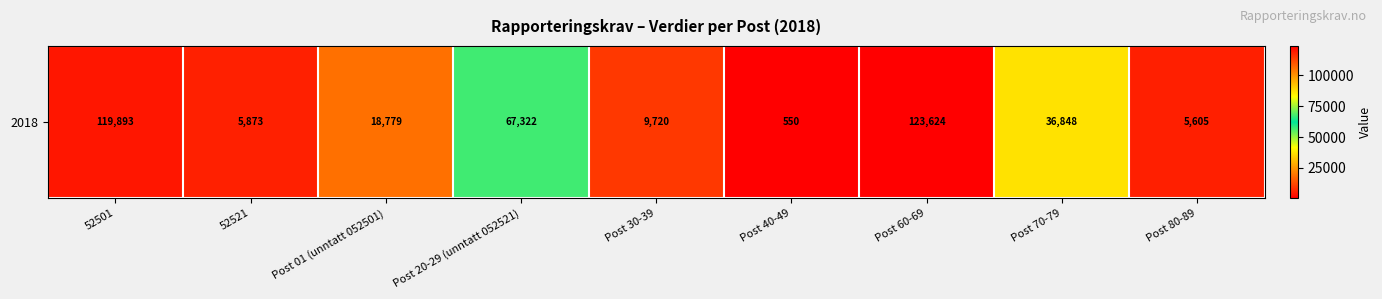

True or false: the data shows 8216 at Post 80-89.

False